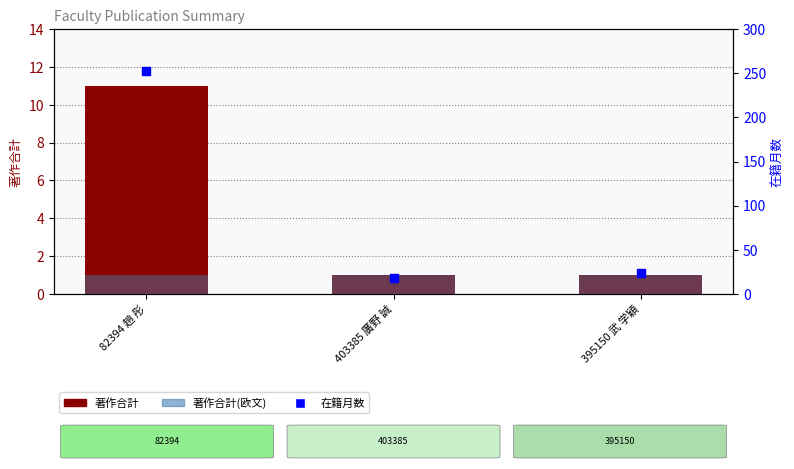

What are all the series names shown in the legend?

著作合計, 著作合計(欧文), 在籍月数